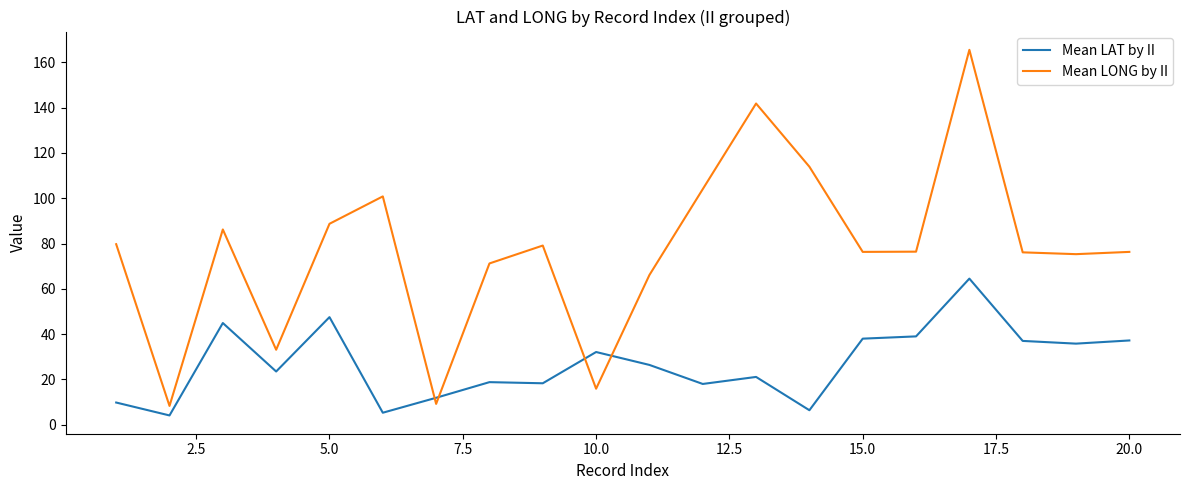

Which series has the largest total across all categories?

Mean LONG by II